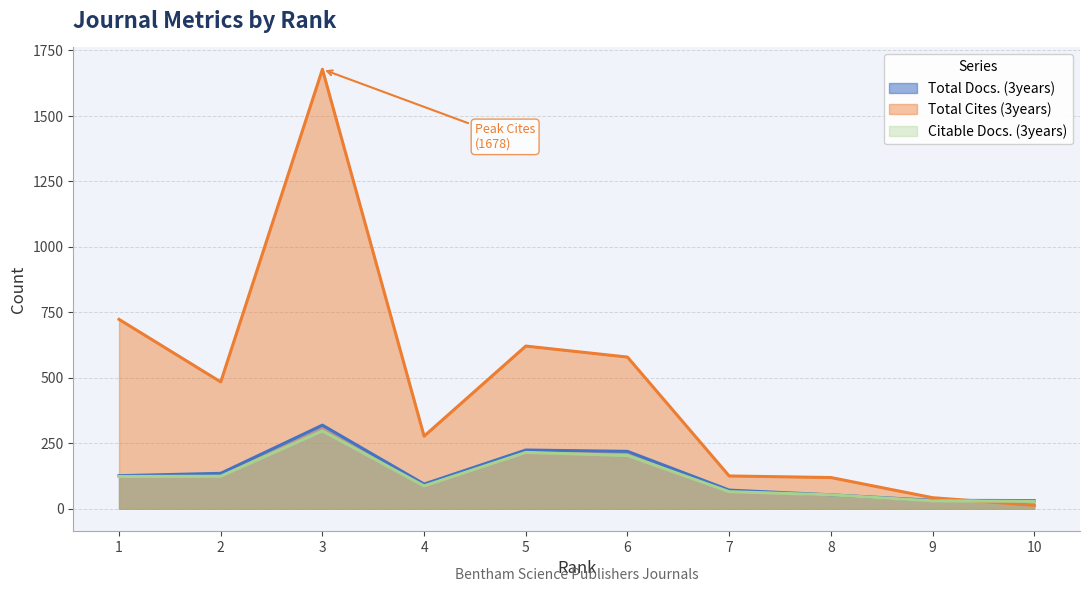

How many lines are shown in the chart?

3